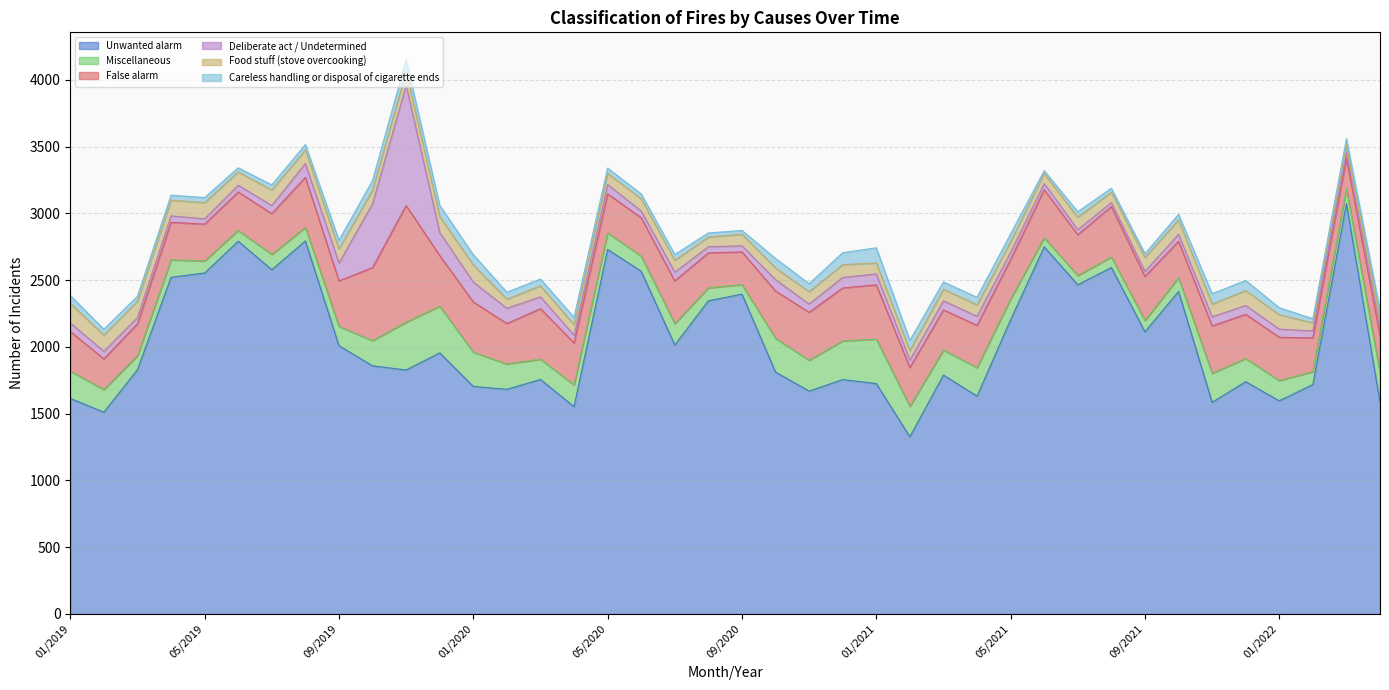

How many values in the Food stuff (stove overcooking) series are below 93?

20